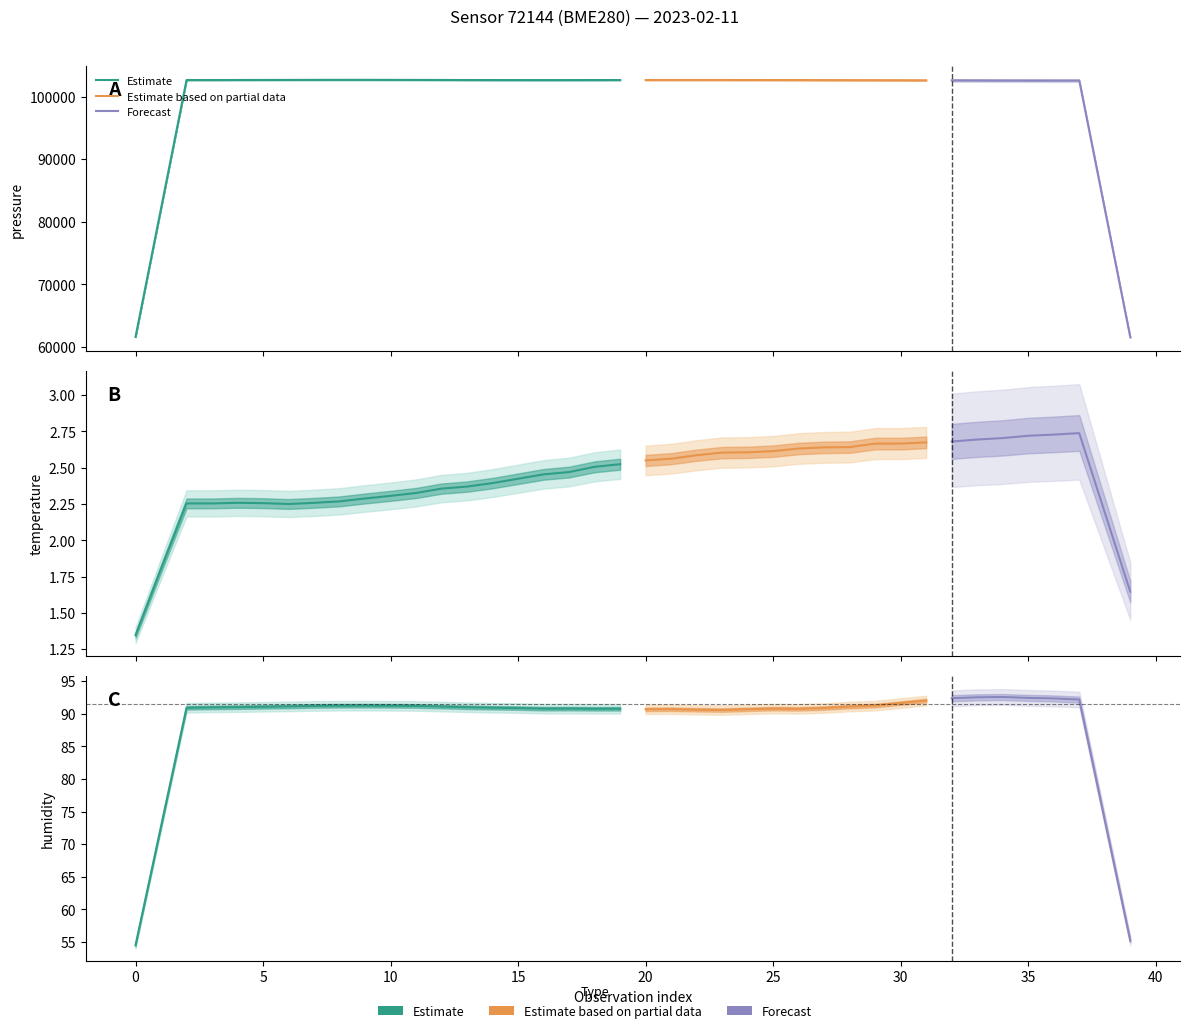

Is it true that pressure equals 38009.7 at 13:00?

False